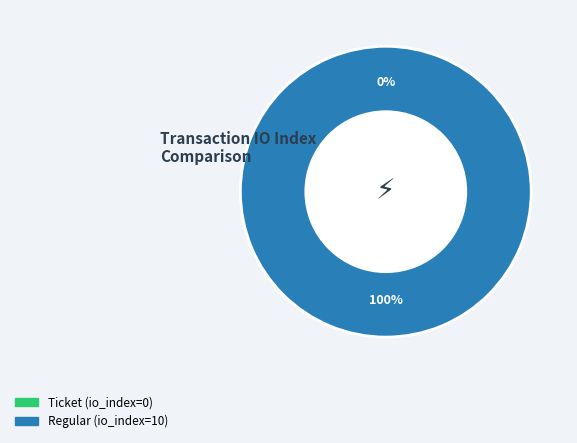

Which has a higher value, Regular or Ticket?

Regular